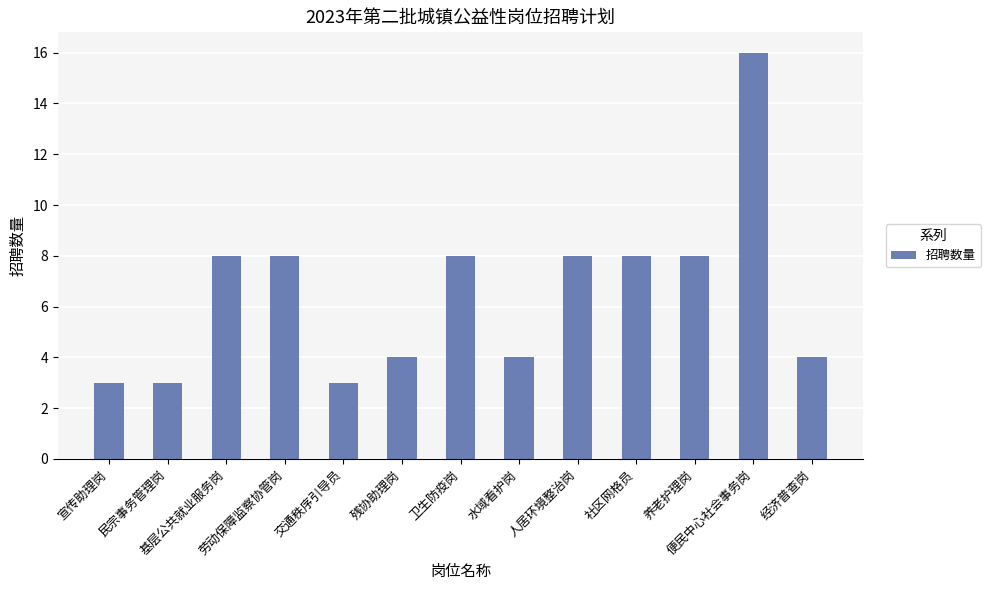

What is the minimum value shown in the chart?

3